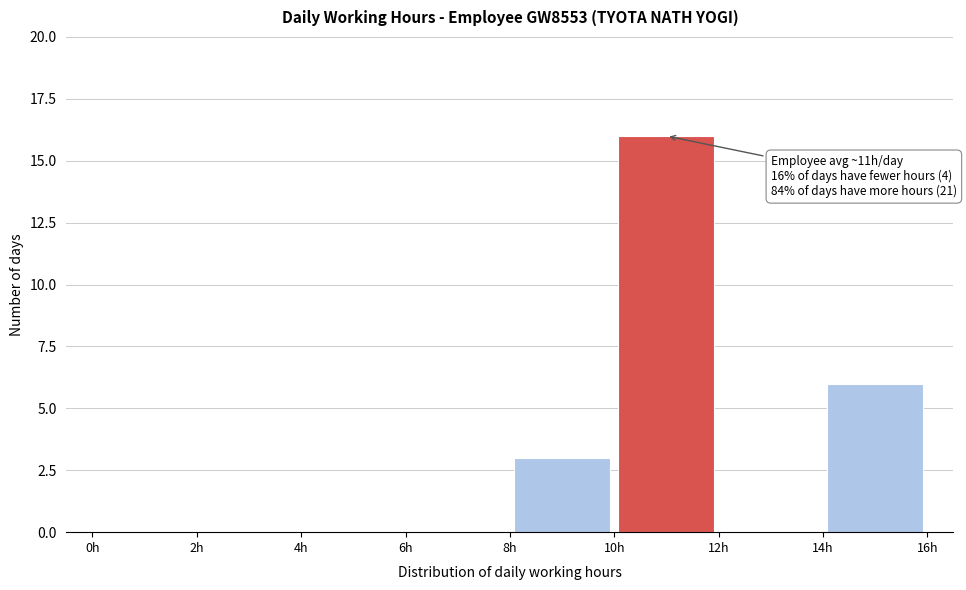

Over which range of the x-axis is the bar tallest?

10 to 12